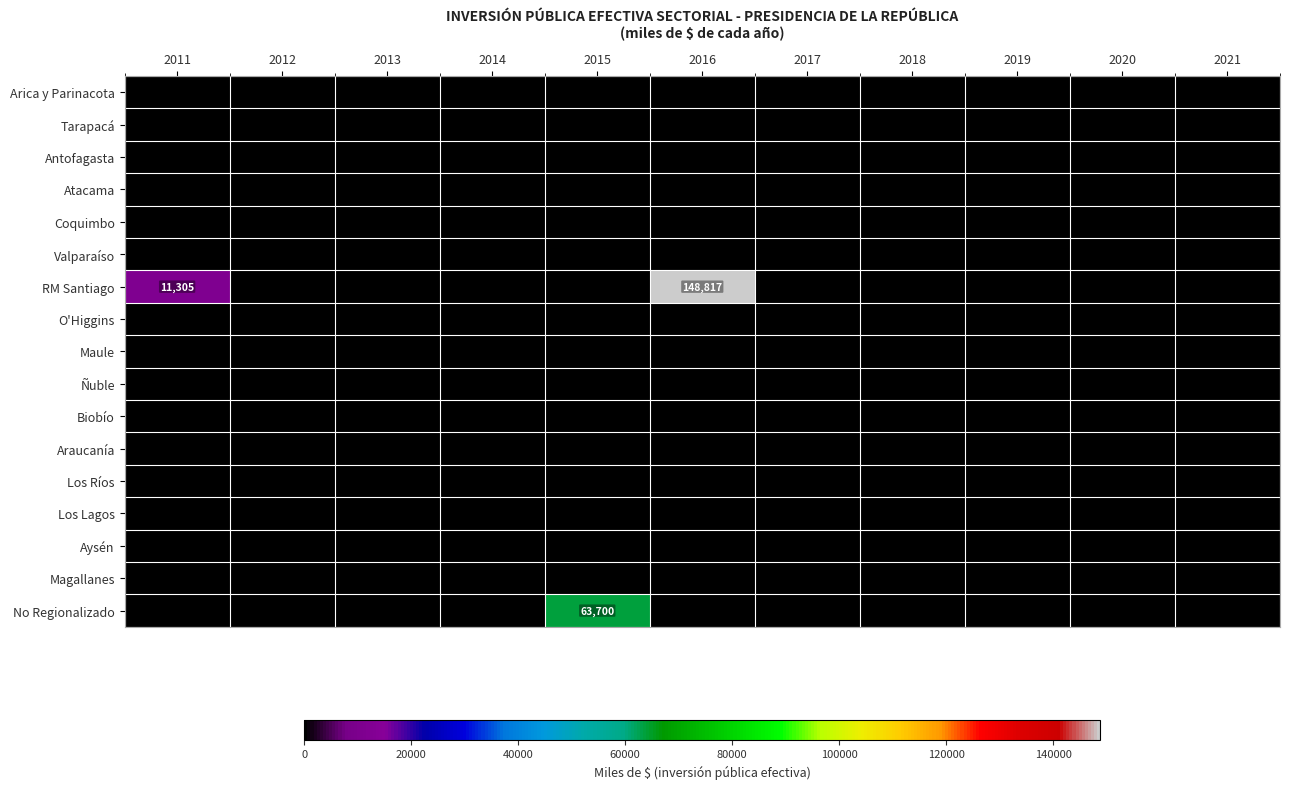

The Ñuble series shows 0 at 2013. True or false?

True